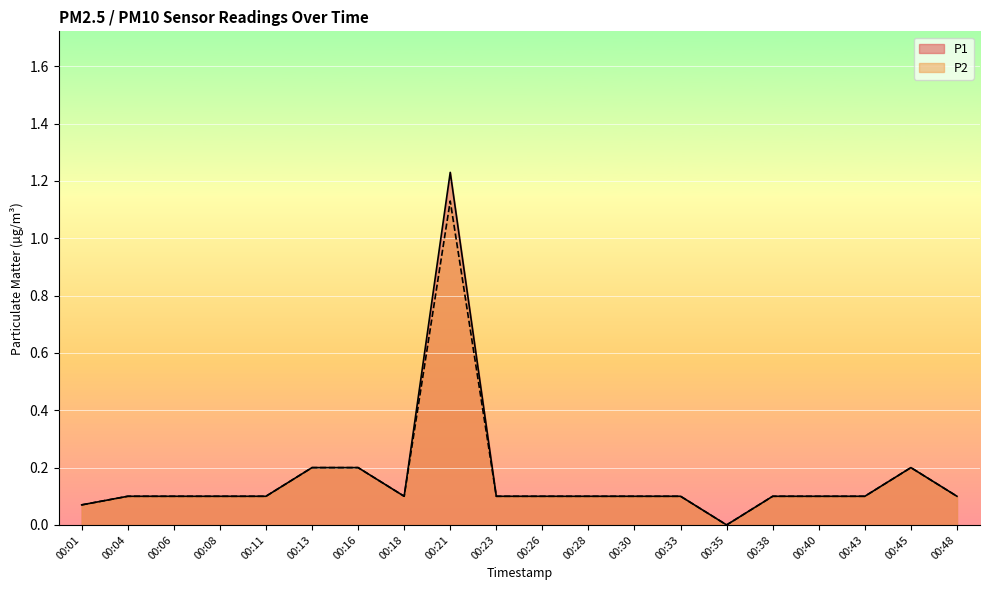

The P1 series shows 0.2 at 00:26. True or false?

False